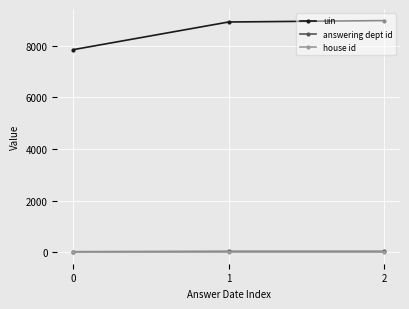

Which series changed the most between 0 and 1?

uin